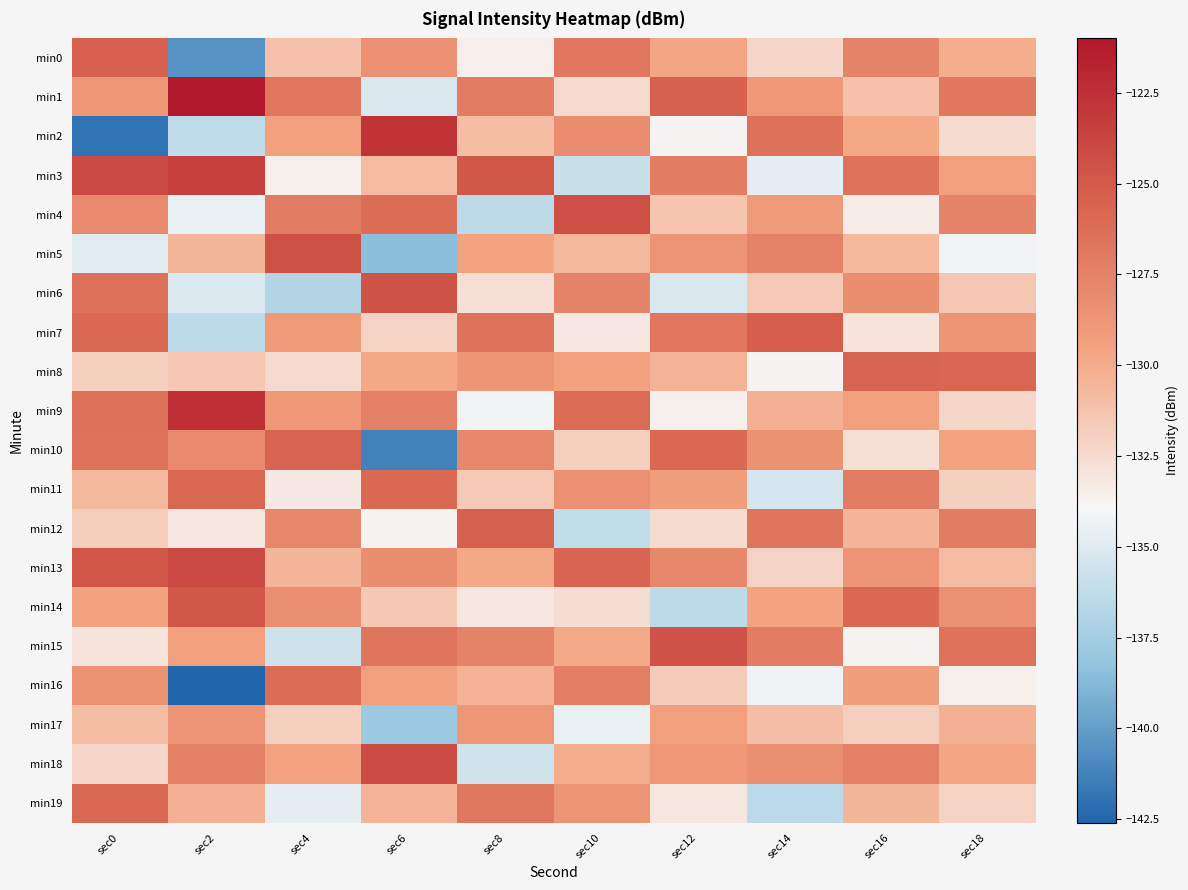

At sec2, list the series in order from smallest to largest.

min16, min0, min7, min2, min6, min4, min12, min8, min5, min19, min15, min17, min10, min18, min11, min14, min13, min3, min9, min1